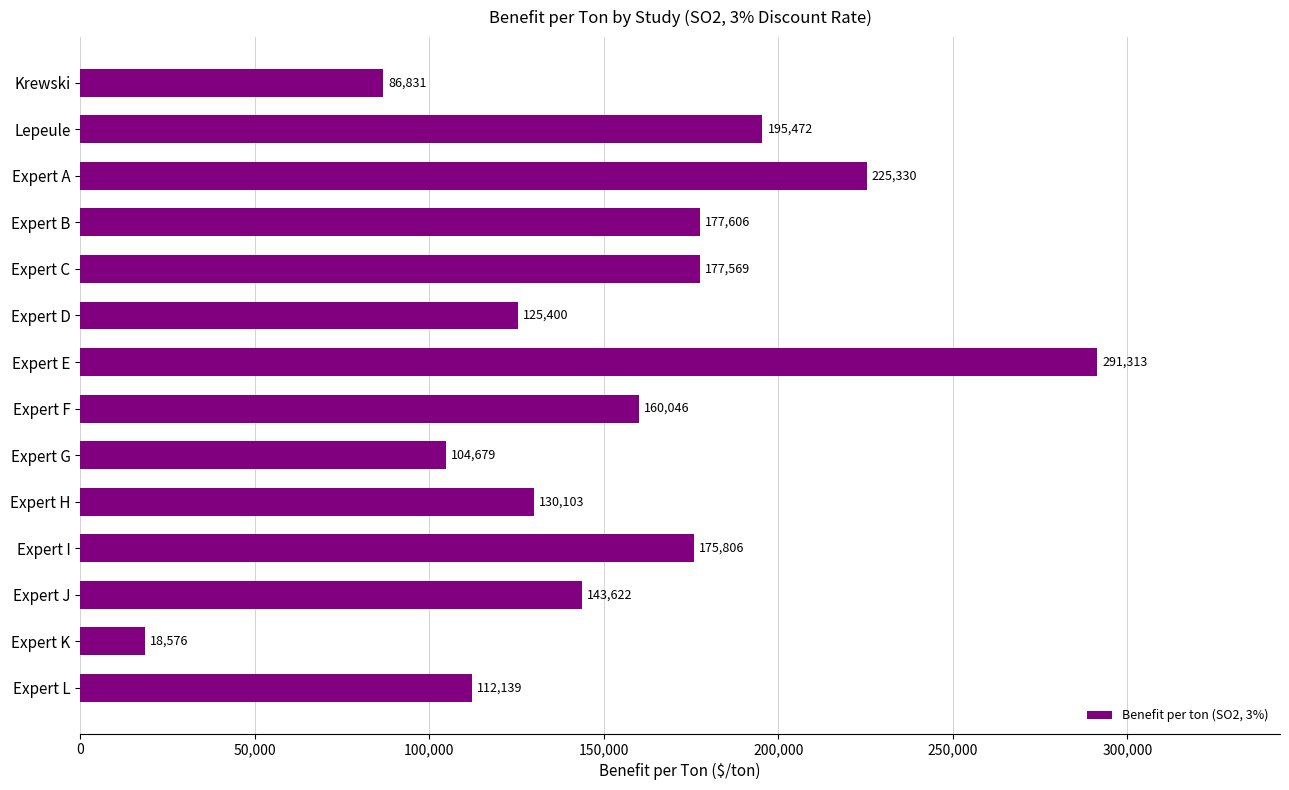

The chart shows a value of 143622 at Expert J. True or false?

True